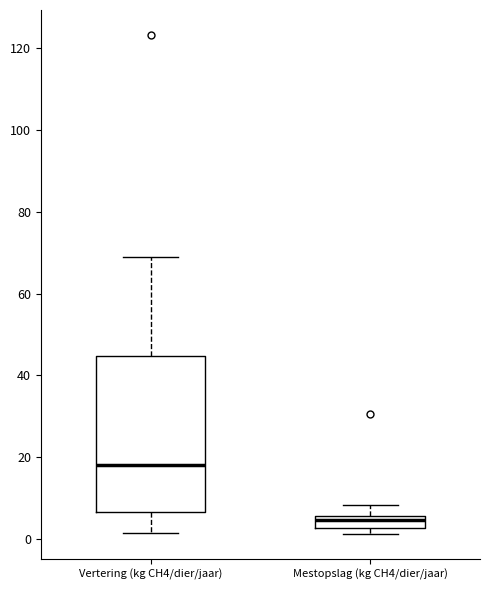

Which box has the highest median line?

Vertering (kg CH4/dier/jaar)